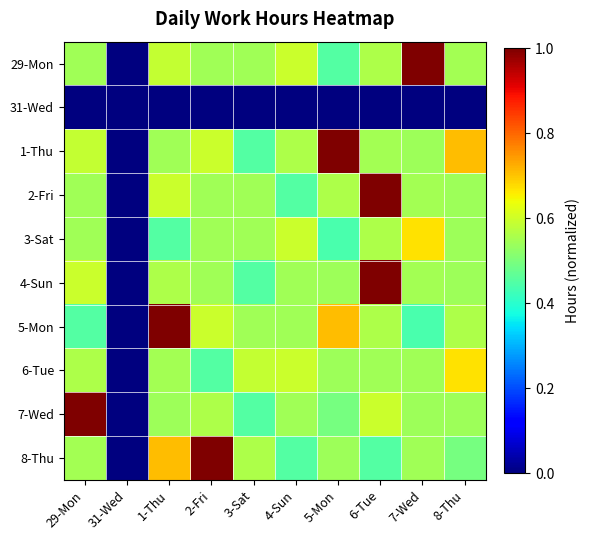

What is the spread (max minus min) of values at 5-Mon?

1.0